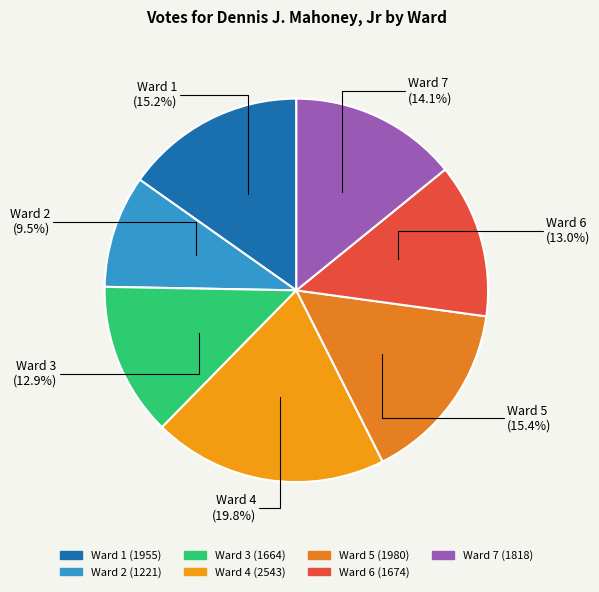

Count the number of slices in the pie.

7